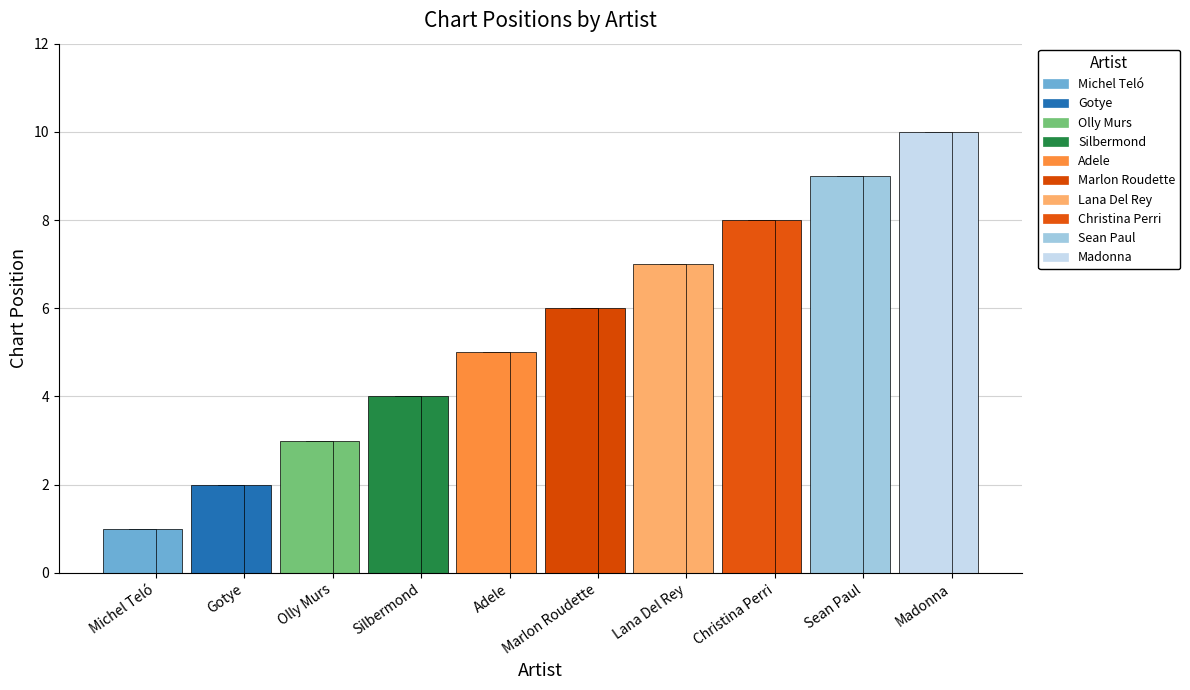

The value at Madonna is 3. True or false?

False